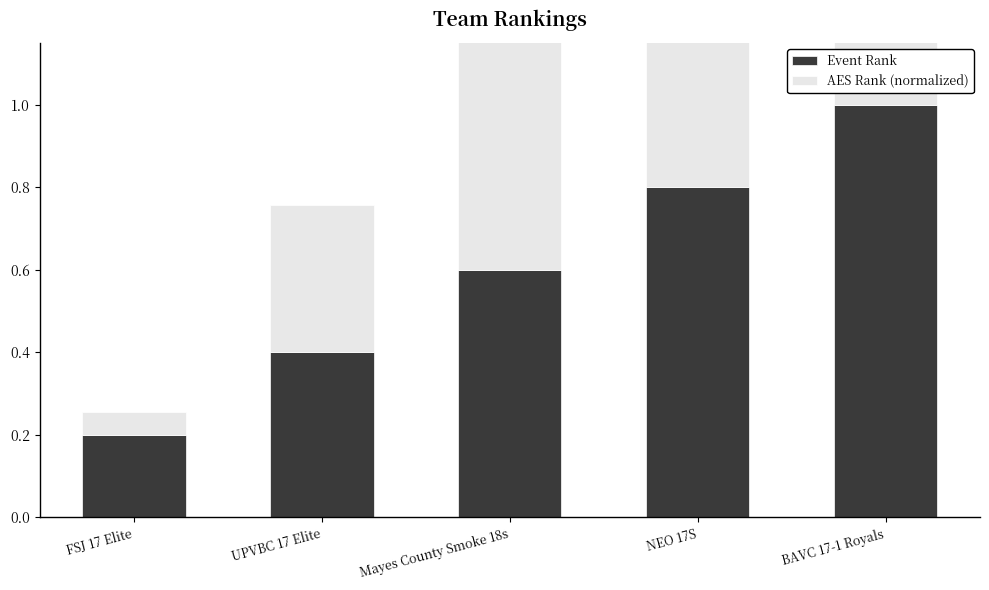

What is the sum of all Event Rank values?

3.0